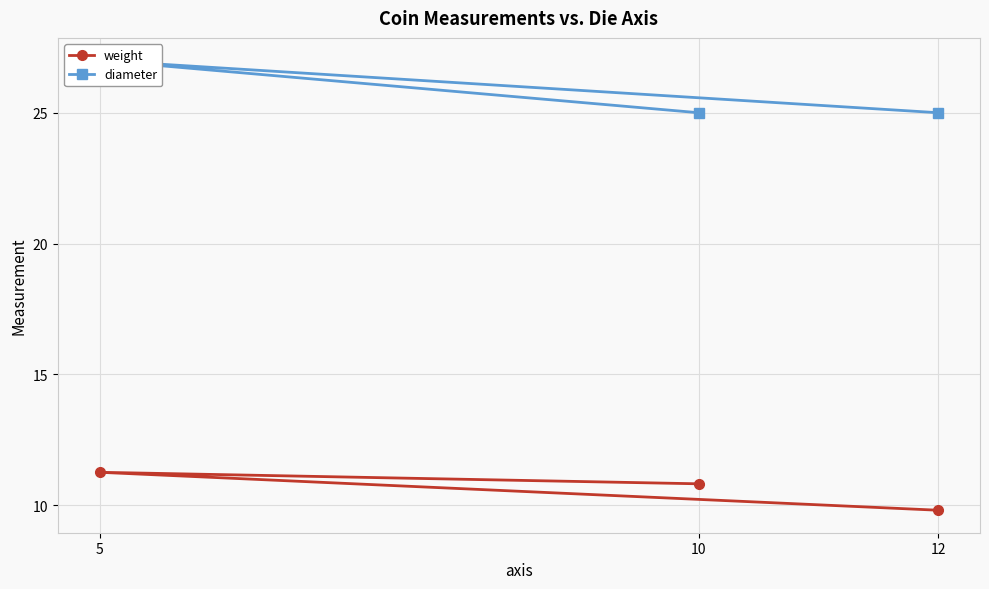

At which label does weight first exceed 10?

5